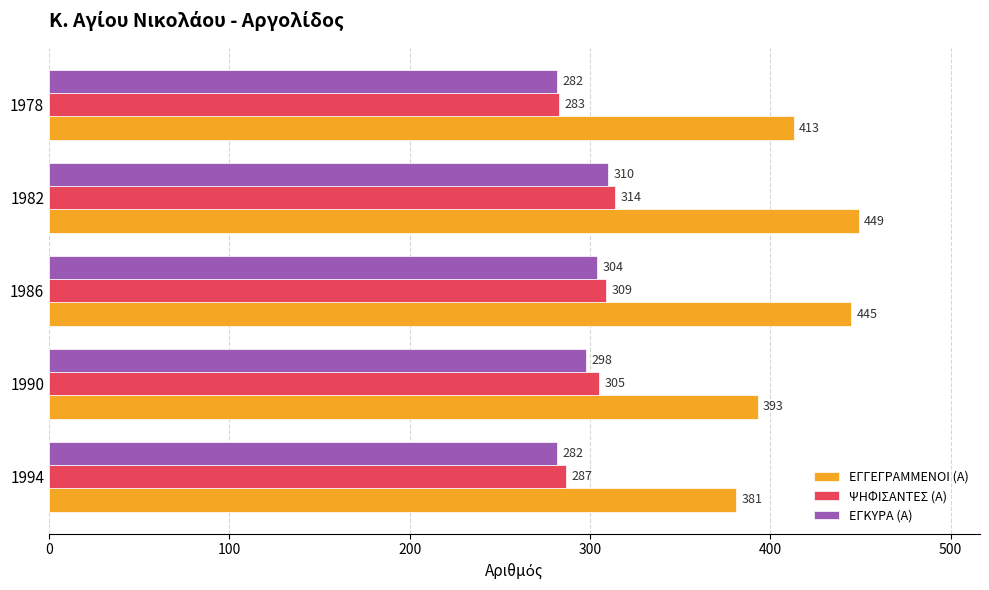

What is the sum of all ΨΗΦΙΣΑΝΤΕΣ (Α) values?

1498